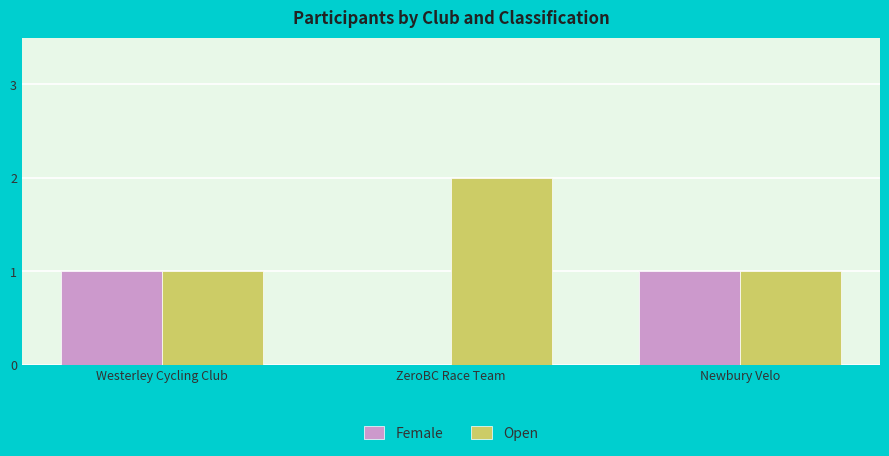

Which series has the largest total across all categories?

Open